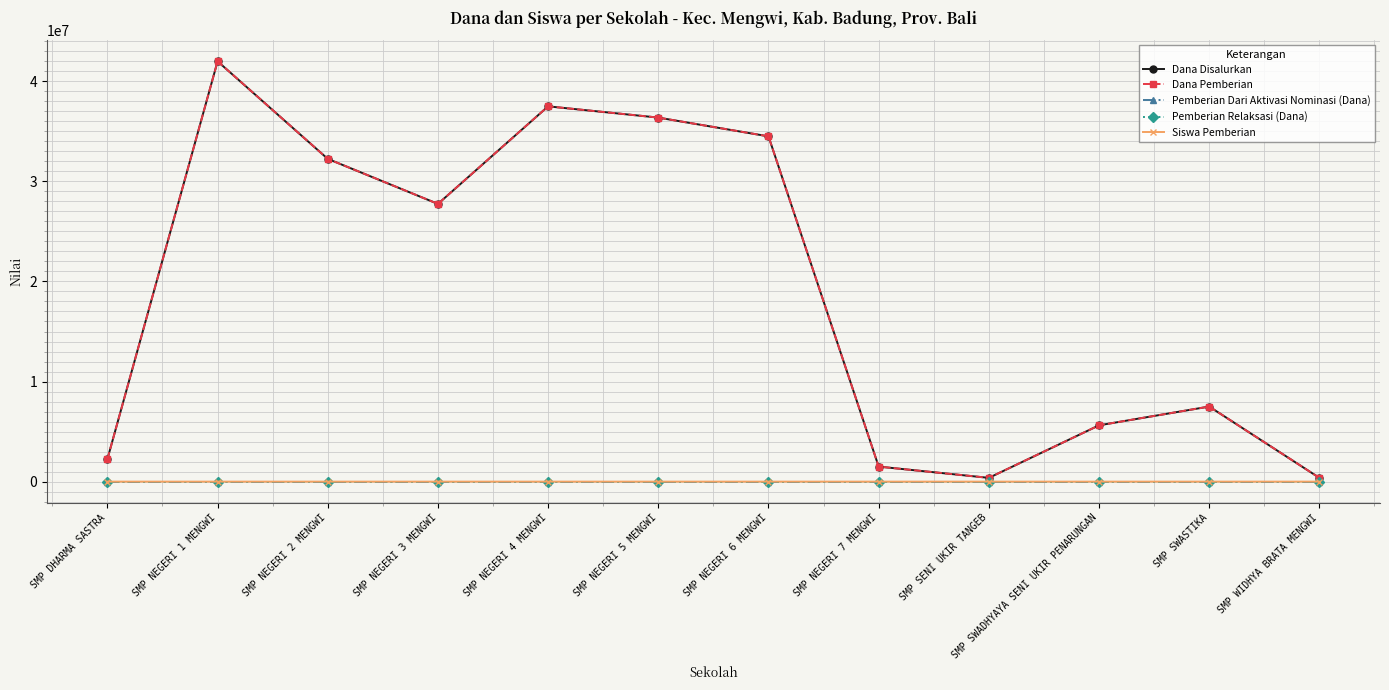

Does the chart have visible grid lines?

Yes